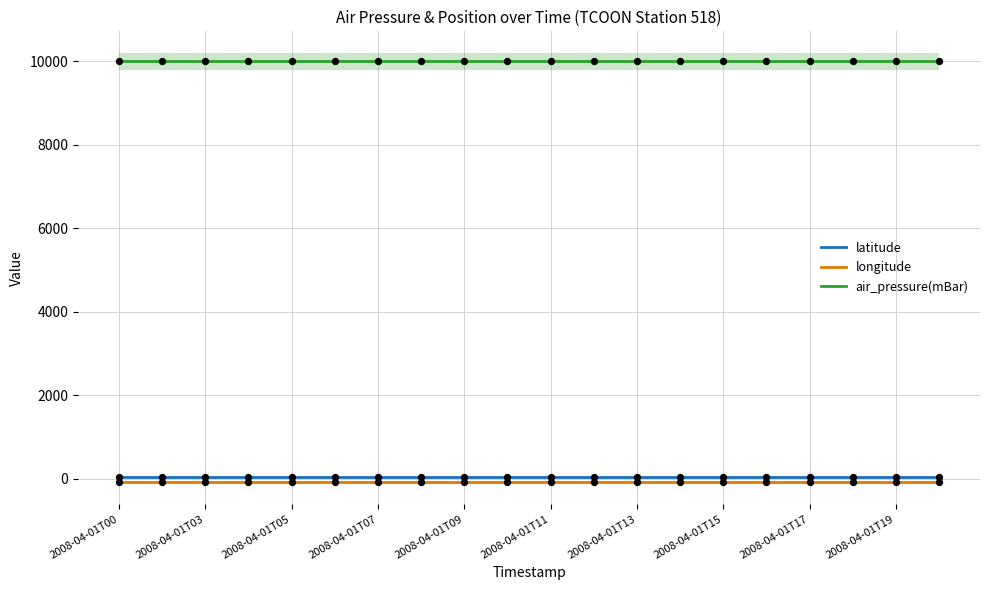

At which category is the sum across all series the highest?

2008-04-01T00